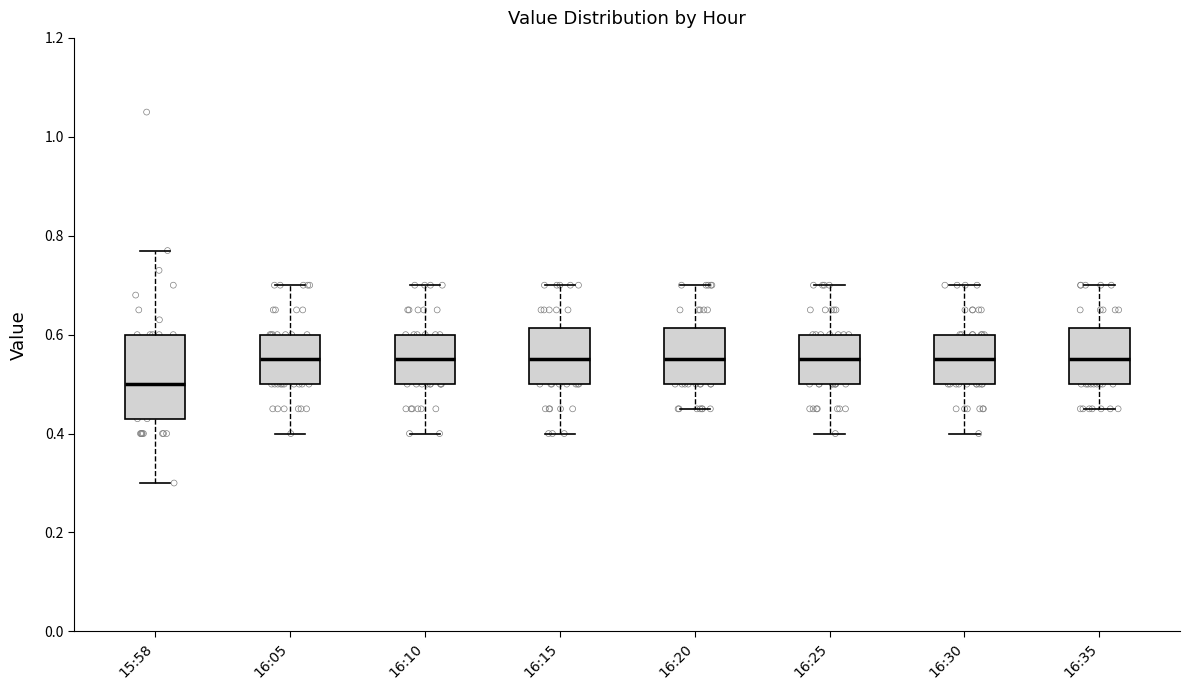

Which box is the tallest, from its lower edge to its upper edge?

15:58